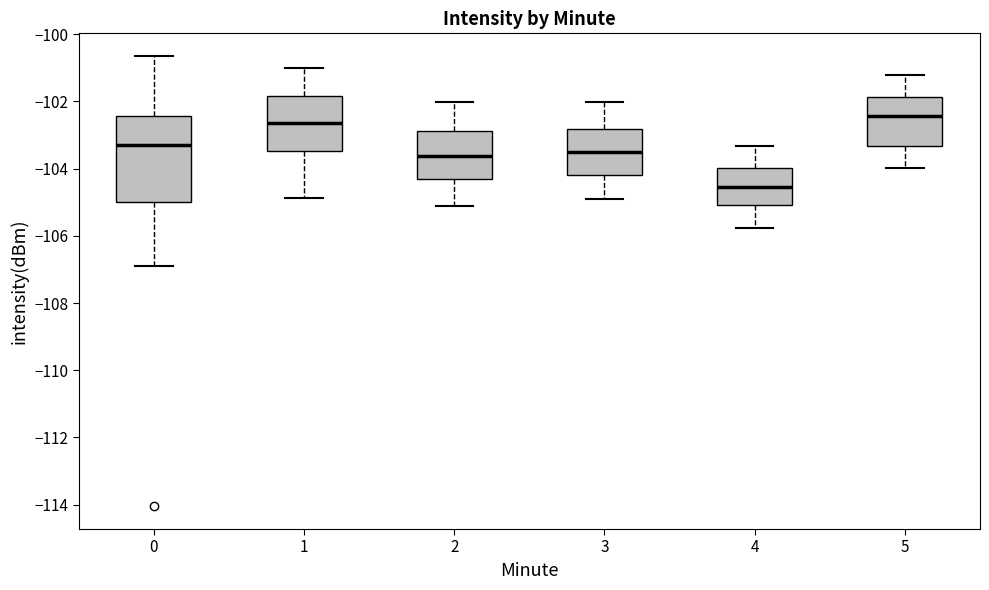

Which box is the tallest, from its lower edge to its upper edge?

0